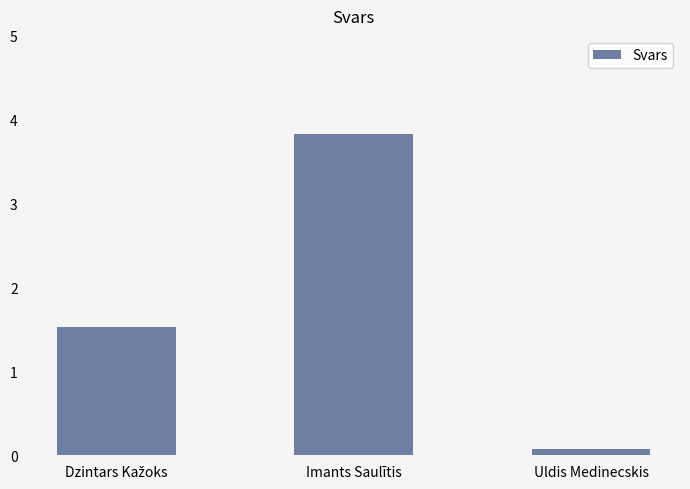

What is the label of the 3rd bar from the left?

Uldis Medinecskis